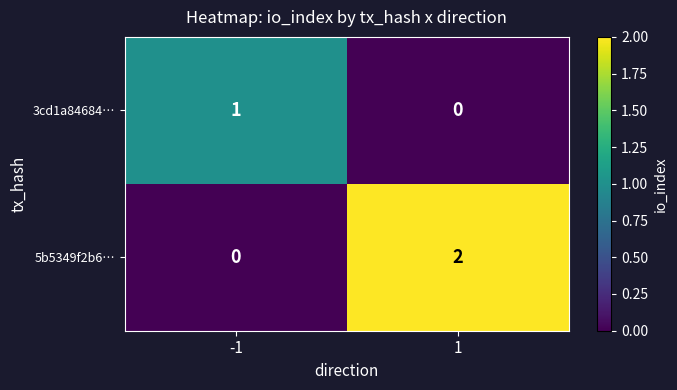

The value of 5b5349f2b6… at -1 is -1. True or false?

False